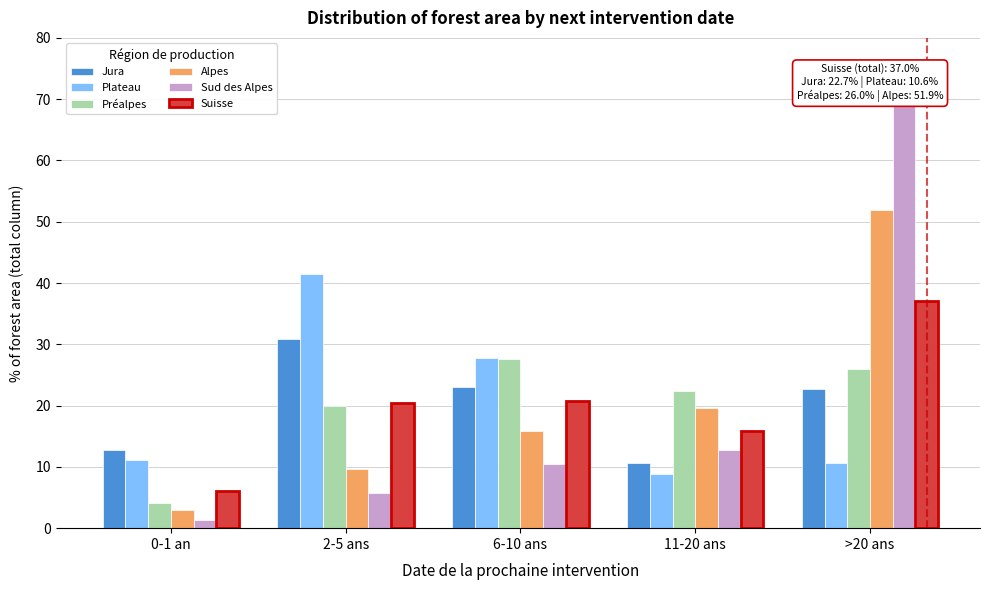

Which series changed the most between 0-1 an and 2-5 ans?

Plateau